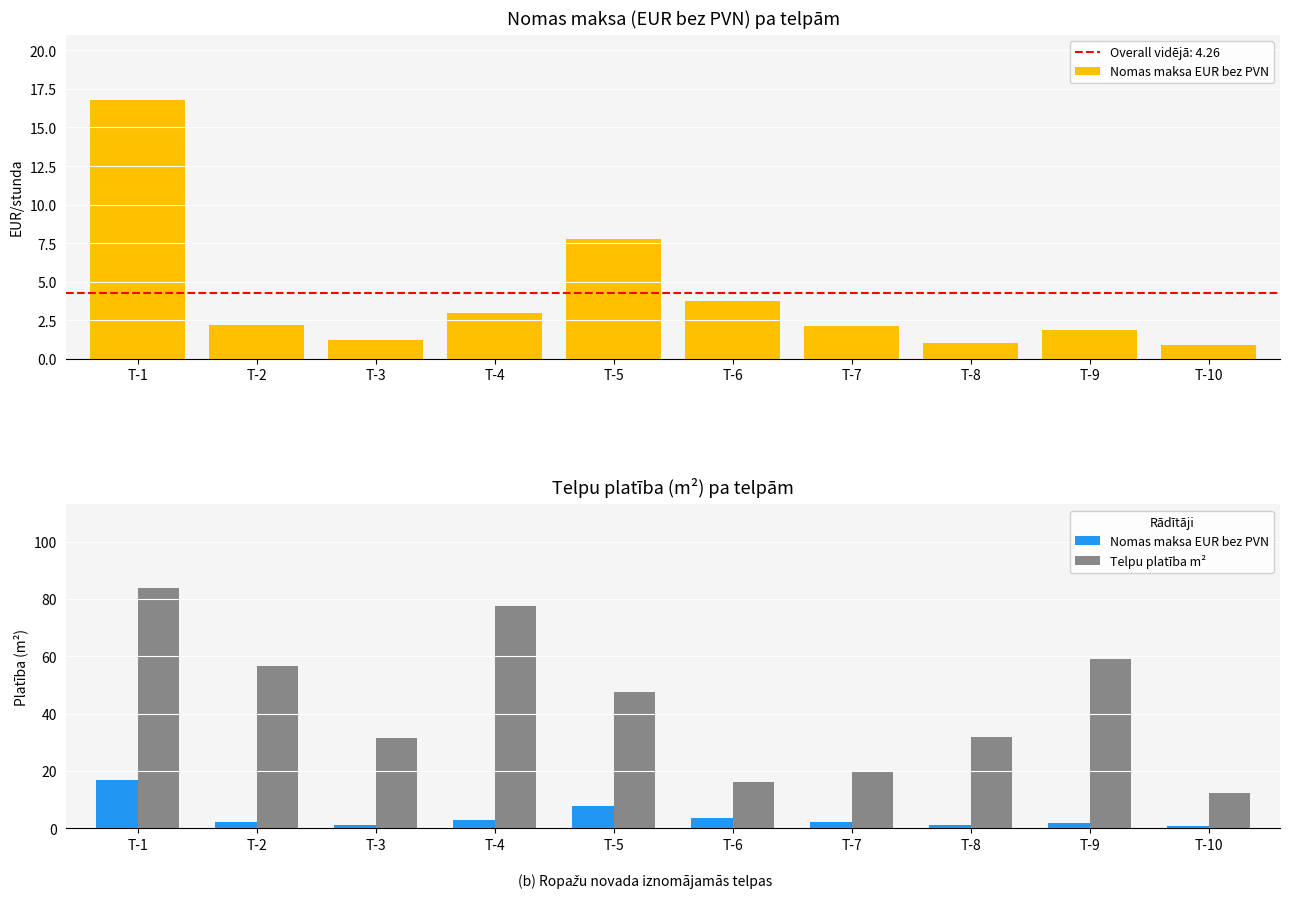

What is the maximum value shown in the chart?

83.7